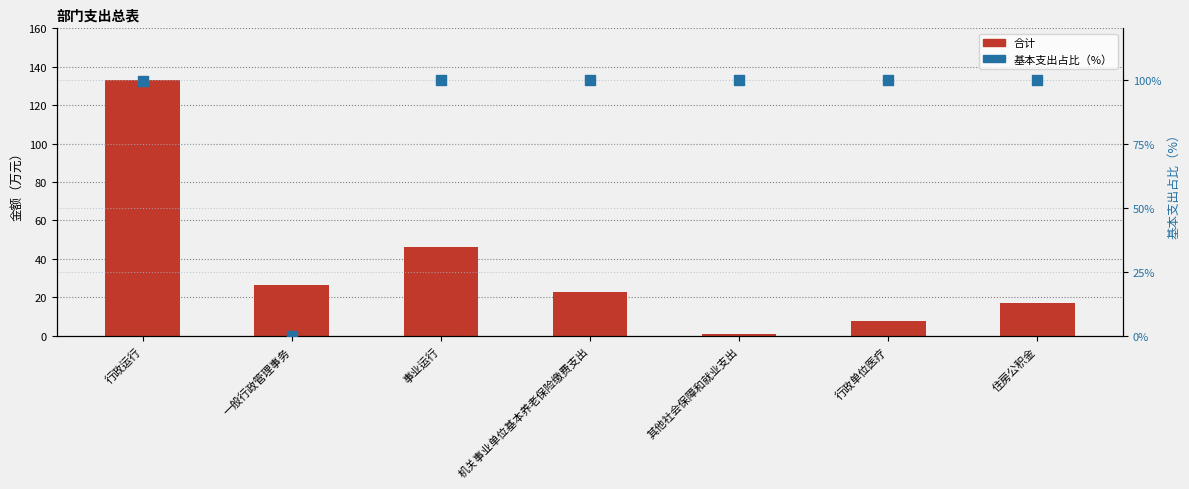

What are all the series names shown in the legend?

合计, 基本支出占比（%）